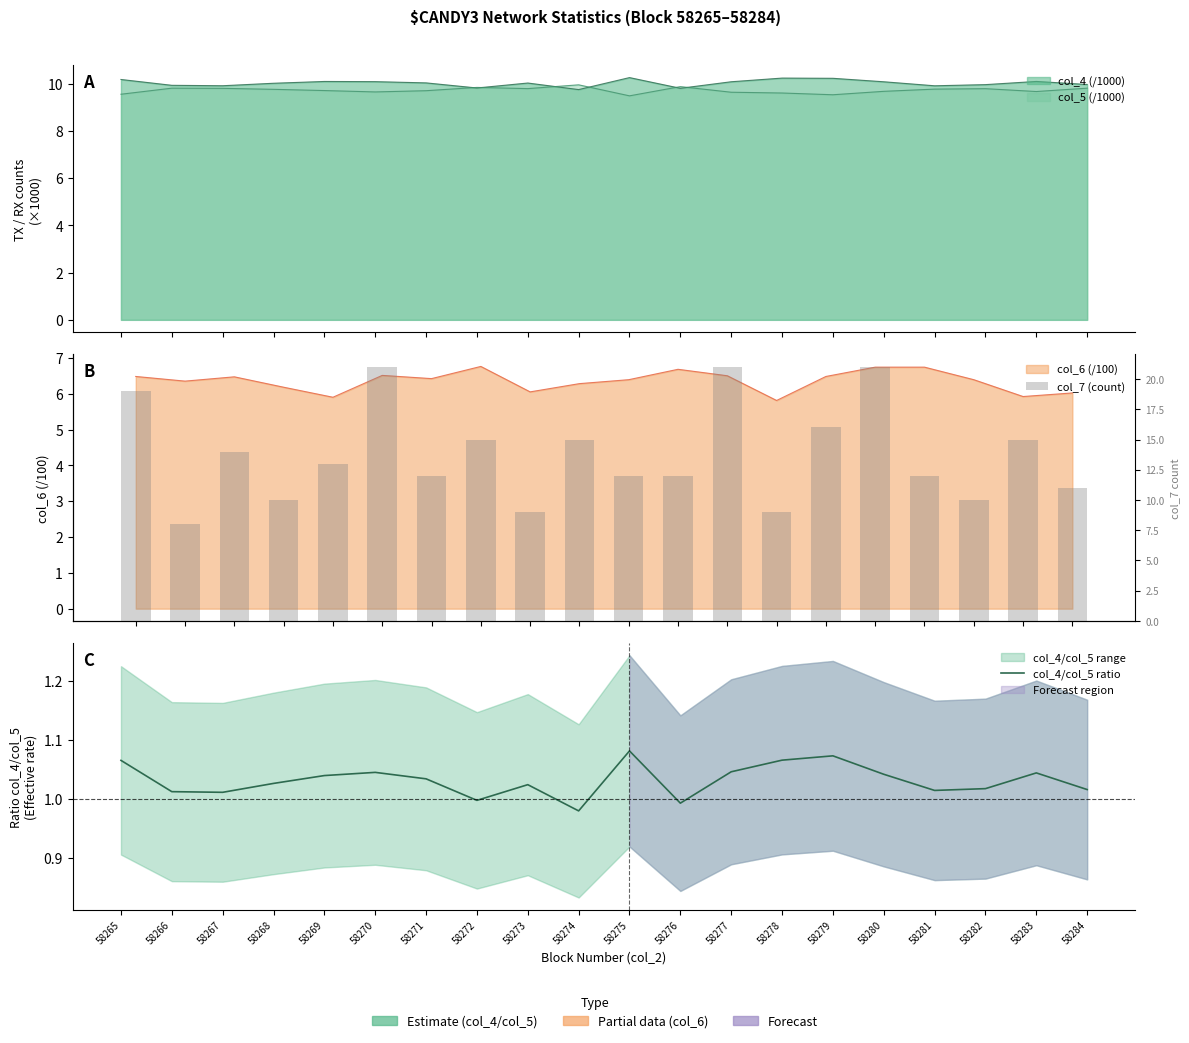

How many values in the col_4/col_5 ratio series exceed 1?

17